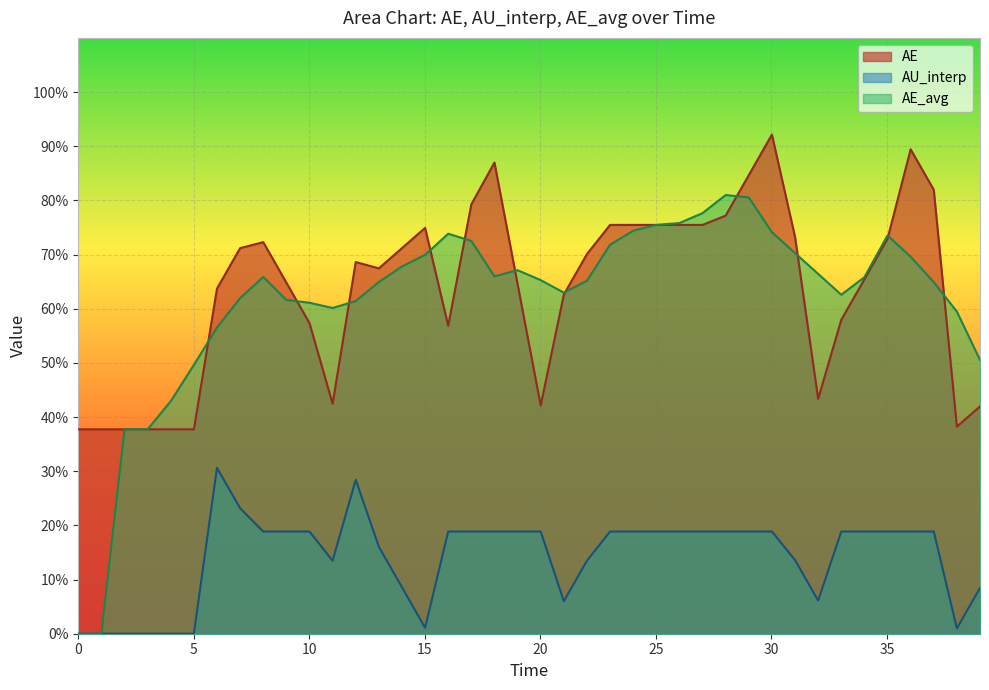

What is the sum of all AE values?

2538.7